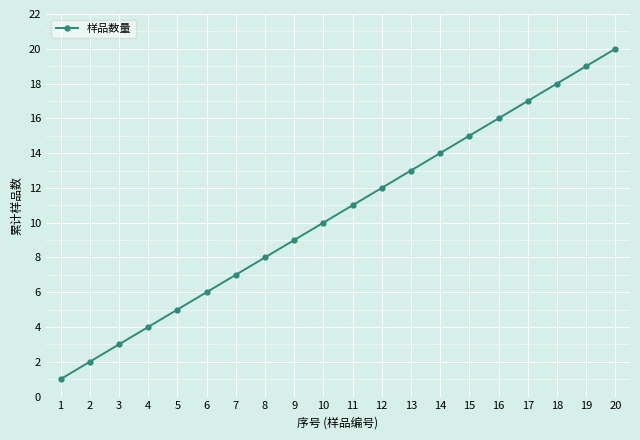

Is it true that the value at 4 is 7?

False